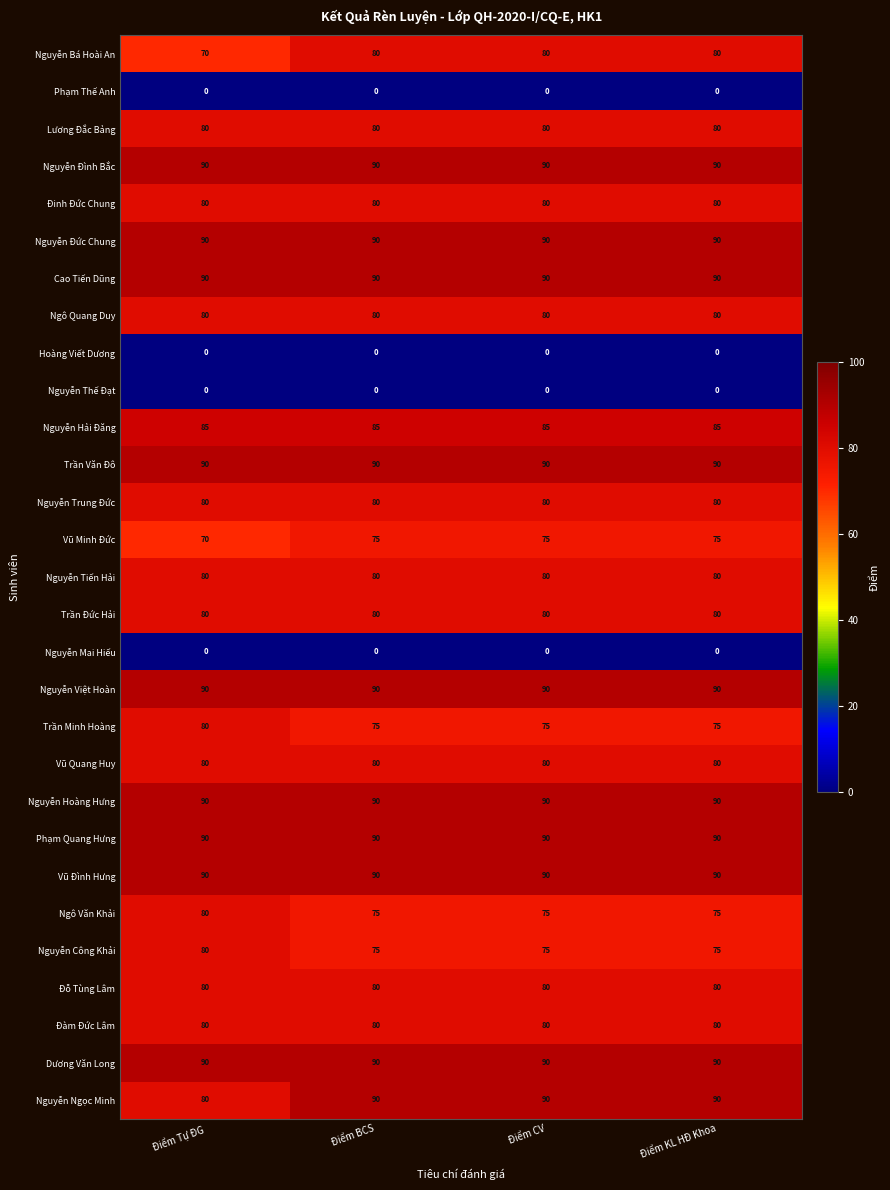

The Trần Đức Hải series shows 80 at Điểm CV. True or false?

True